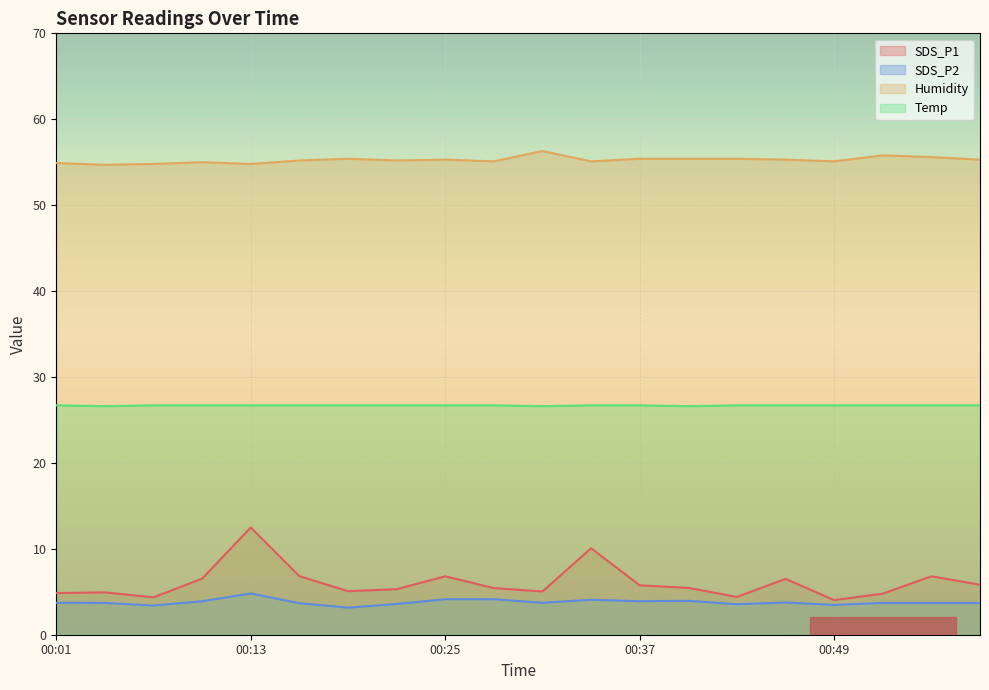

Reading left to right, transcribe all the data shown in this chart.

SDS_P1: 4.8	4.9	4.3	6.5	12.5	6.8	5.1	5.3	6.8	5.4	5.0	10.1	5.8	5.5	4.4	6.5	4.0	4.8	6.8	5.8
SDS_P2: 3.7	3.7	3.4	3.9	4.8	3.7	3.1	3.6	4.1	4.1	3.7	4.1	3.9	4.0	3.5	3.8	3.5	3.7	3.7	3.7
Humidity: 54.9	54.7	54.8	55.0	54.8	55.2	55.4	55.2	55.3	55.1	56.3	55.1	55.4	55.4	55.4	55.3	55.1	55.8	55.6	55.3
Temp: 26.7	26.6	26.7	26.7	26.7	26.7	26.7	26.7	26.7	26.7	26.6	26.7	26.7	26.6	26.7	26.7	26.7	26.7	26.7	26.7